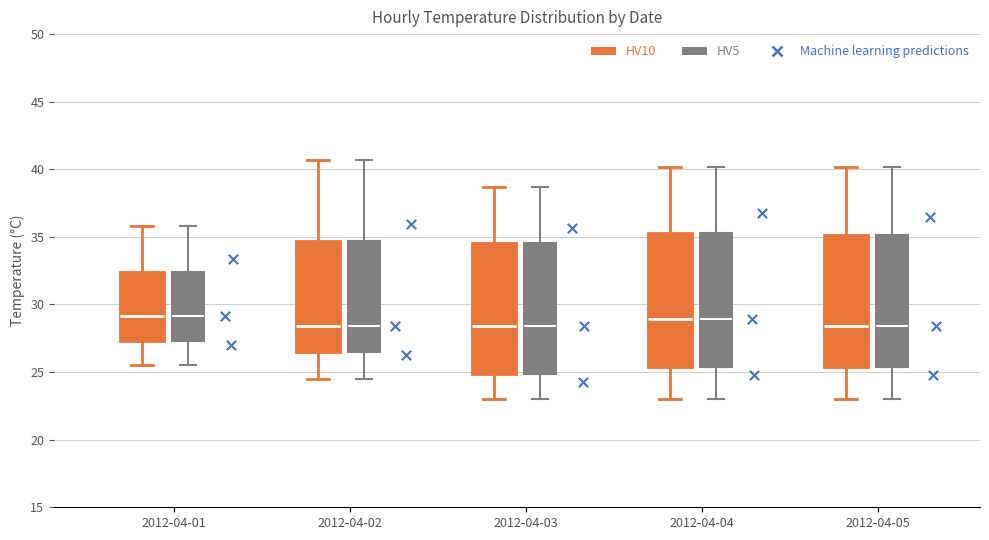

Reading left to right, transcribe this box plot: for each box, give where its median line is, the range the box spans, and where its two whiskers end, as read against the y-axis. The values are not printed on the chart, so give them approximately, as read against the axis.

2012-04-01 (HV10): median 29.0, box 27.5 to 32.5, whiskers 25.5 to 36.0
2012-04-01 (HV5): median 29.0, box 27.5 to 32.5, whiskers 25.5 to 36.0
2012-04-02 (HV10): median 28.5, box 26.5 to 34.5, whiskers 24.5 to 40.5
2012-04-02 (HV5): median 28.5, box 26.5 to 34.5, whiskers 24.5 to 40.5
2012-04-03 (HV10): median 28.5, box 25.0 to 34.5, whiskers 23.0 to 38.5
2012-04-03 (HV5): median 28.5, box 25.0 to 34.5, whiskers 23.0 to 38.5
2012-04-04 (HV10): median 29.0, box 25.5 to 35.5, whiskers 23.0 to 40.0
2012-04-04 (HV5): median 29.0, box 25.5 to 35.5, whiskers 23.0 to 40.0
2012-04-05 (HV10): median 28.5, box 25.5 to 35.0, whiskers 23.0 to 40.0
2012-04-05 (HV5): median 28.5, box 25.5 to 35.0, whiskers 23.0 to 40.0